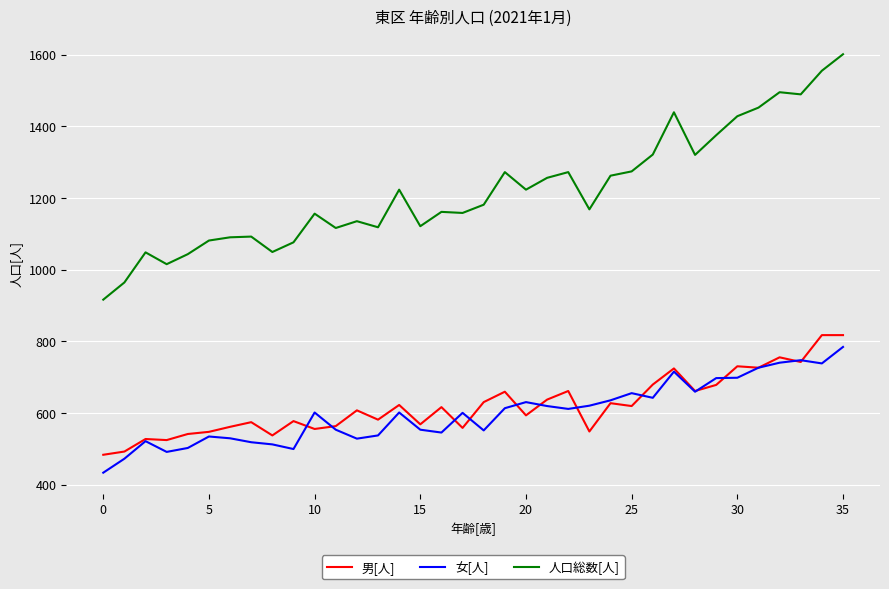

True or false: 人口総数[人] and 女[人] intersect in this chart.

False